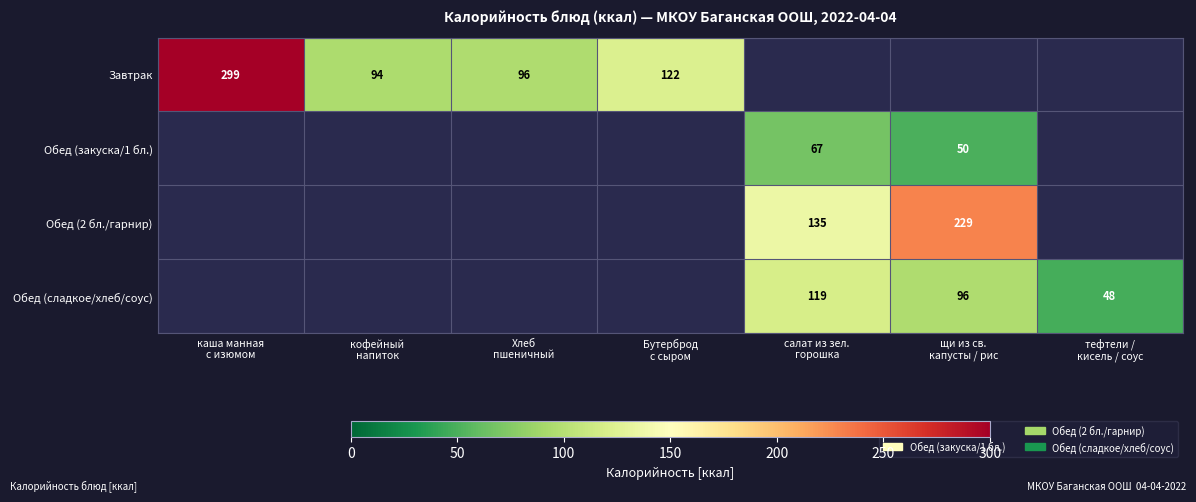

The value of Обед (сладкое/хлеб/соус) at щи из св. капусты / рис is 96.0. True or false?

True